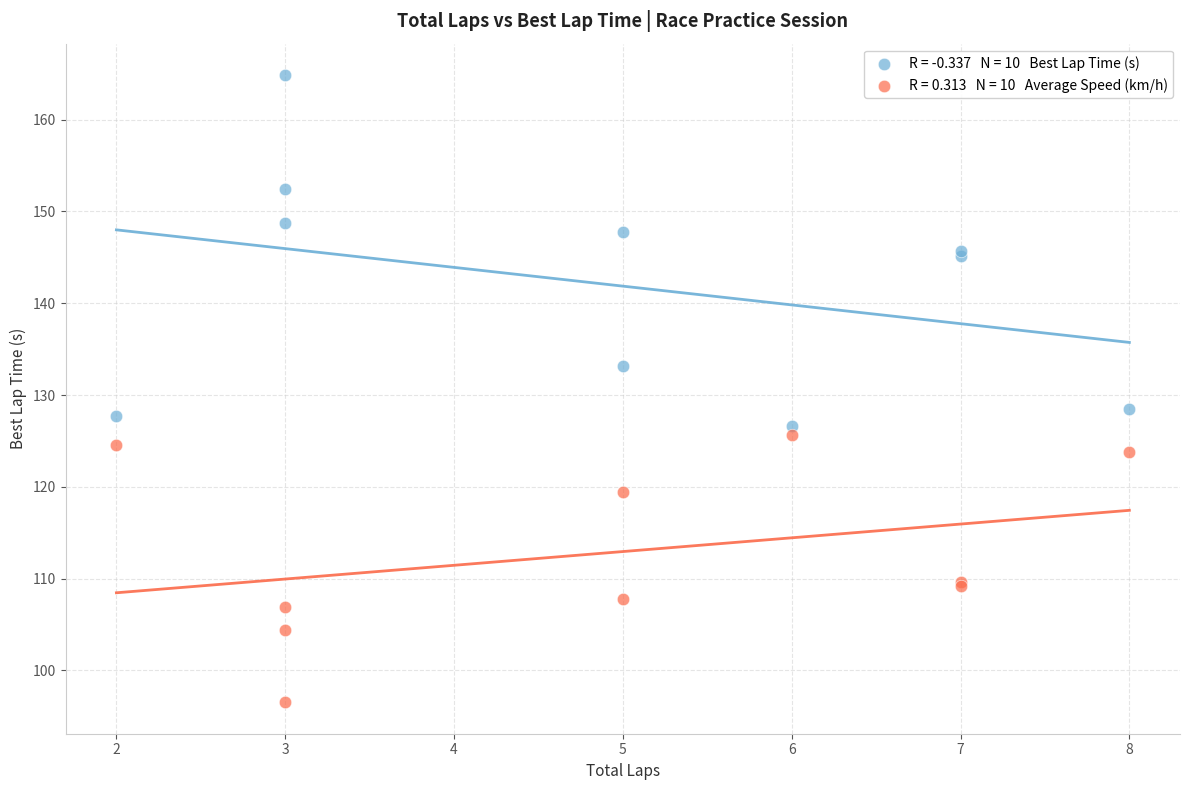

Across all series, what Y value is closest to 130?

128.5